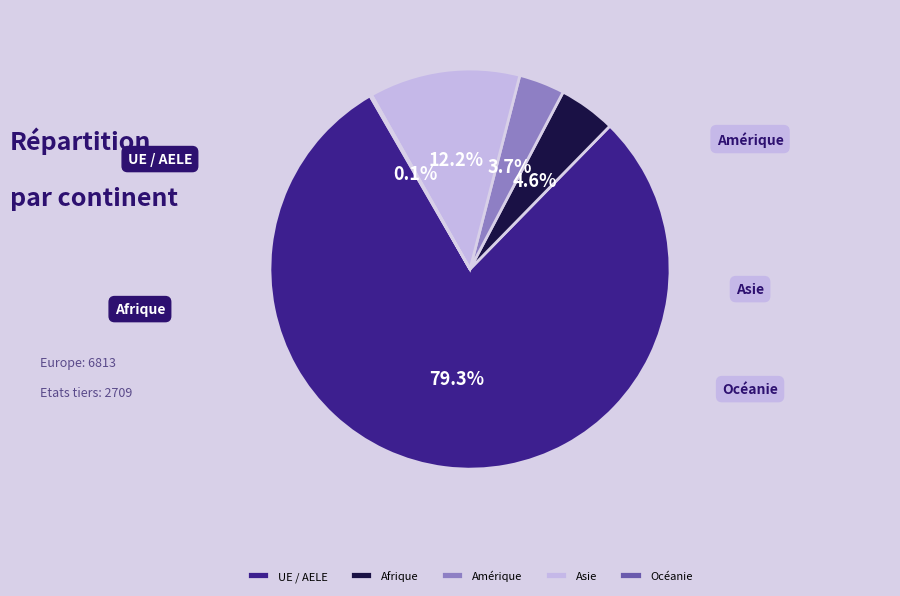

What percentage is the UE / AELE slice, to the nearest percent?

79%